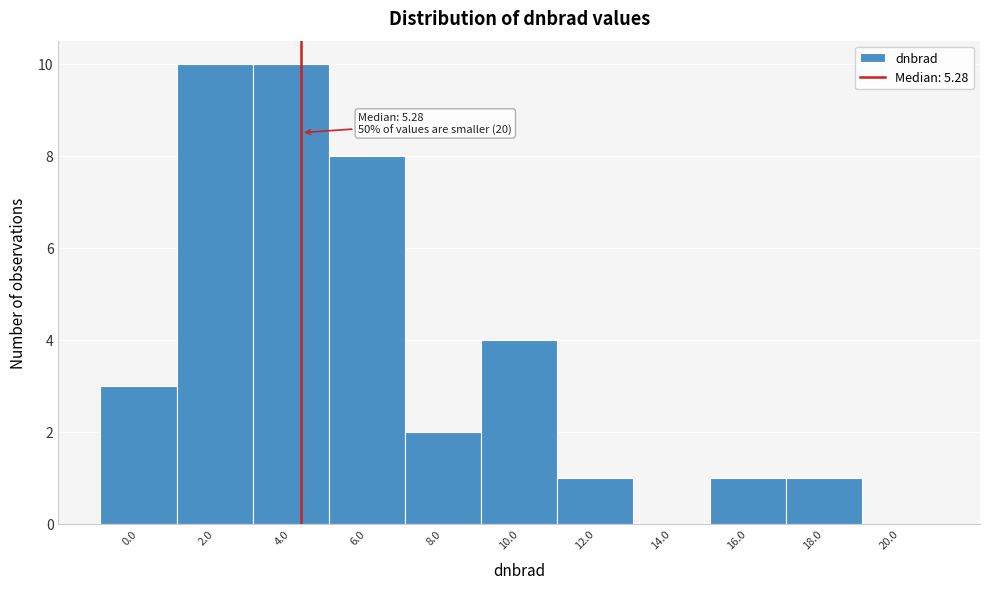

Reading left to right, extract all data points from this chart.

0.0=3	2.0=10	4.0=10	6.0=8	8.0=2	10.0=4	12.0=1	14.0=0	16.0=1	18.0=1	20.0=0